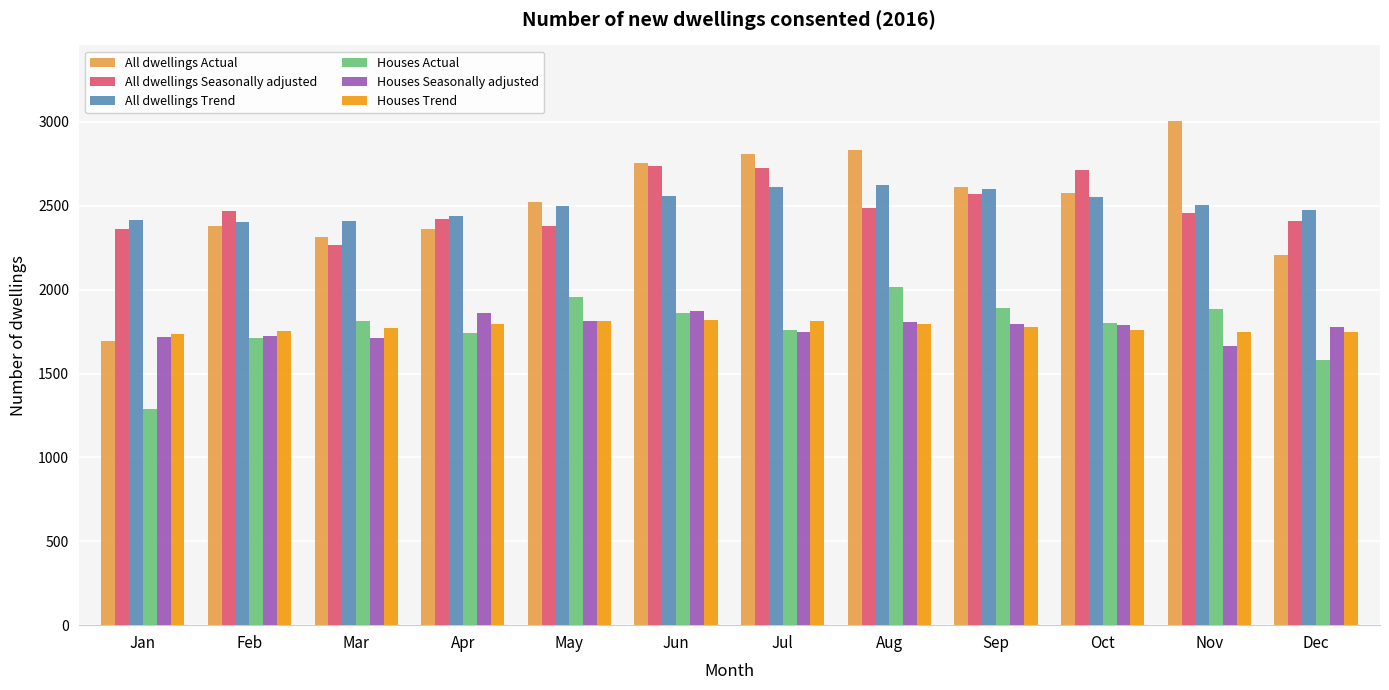

Is the value of Houses Trend at May greater than the value of All dwellings Seasonally adjusted at Feb?

No